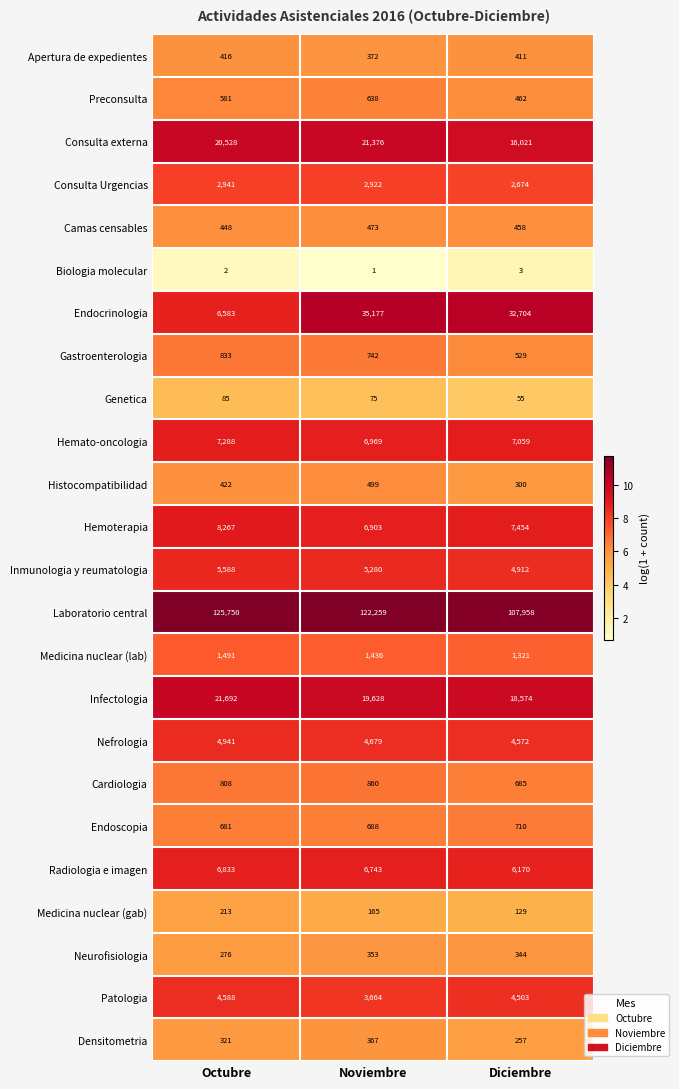

Where does the Neurofisiologia series first go above 344?

Noviembre